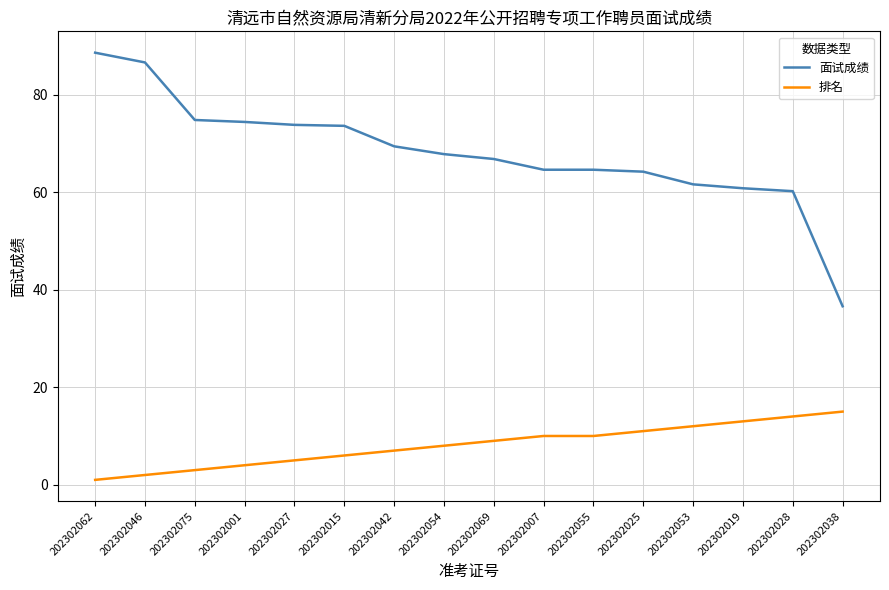

Which category has the lowest value across all series?

202302062